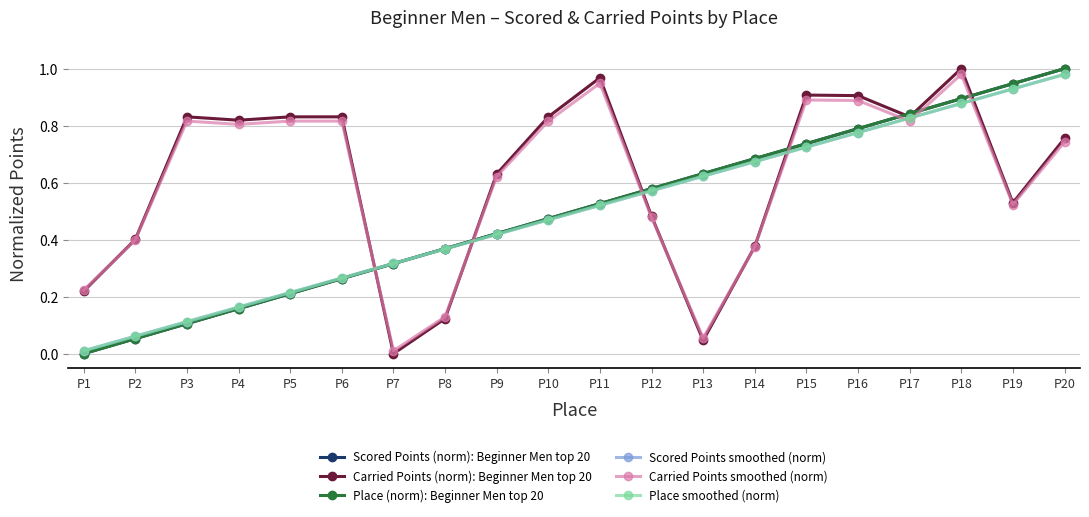

How many lines are shown in the chart?

6